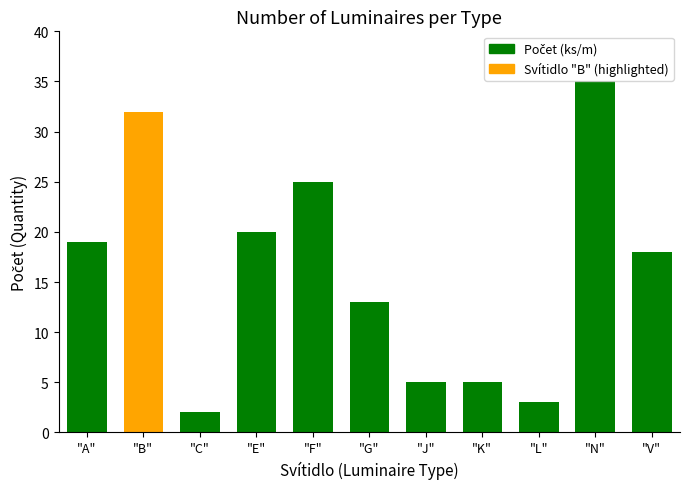

Is it true that the value at "E" is 32?

False